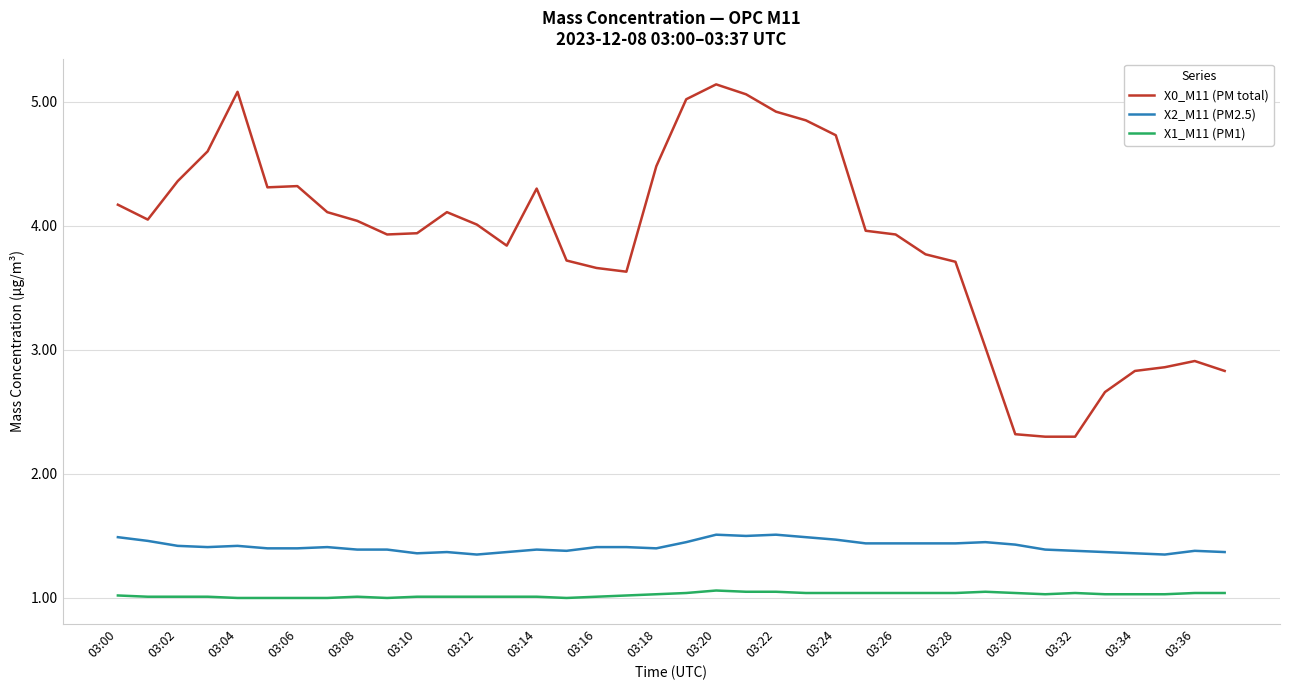

Which series has the largest total across all categories?

X0_M11 (PM total)